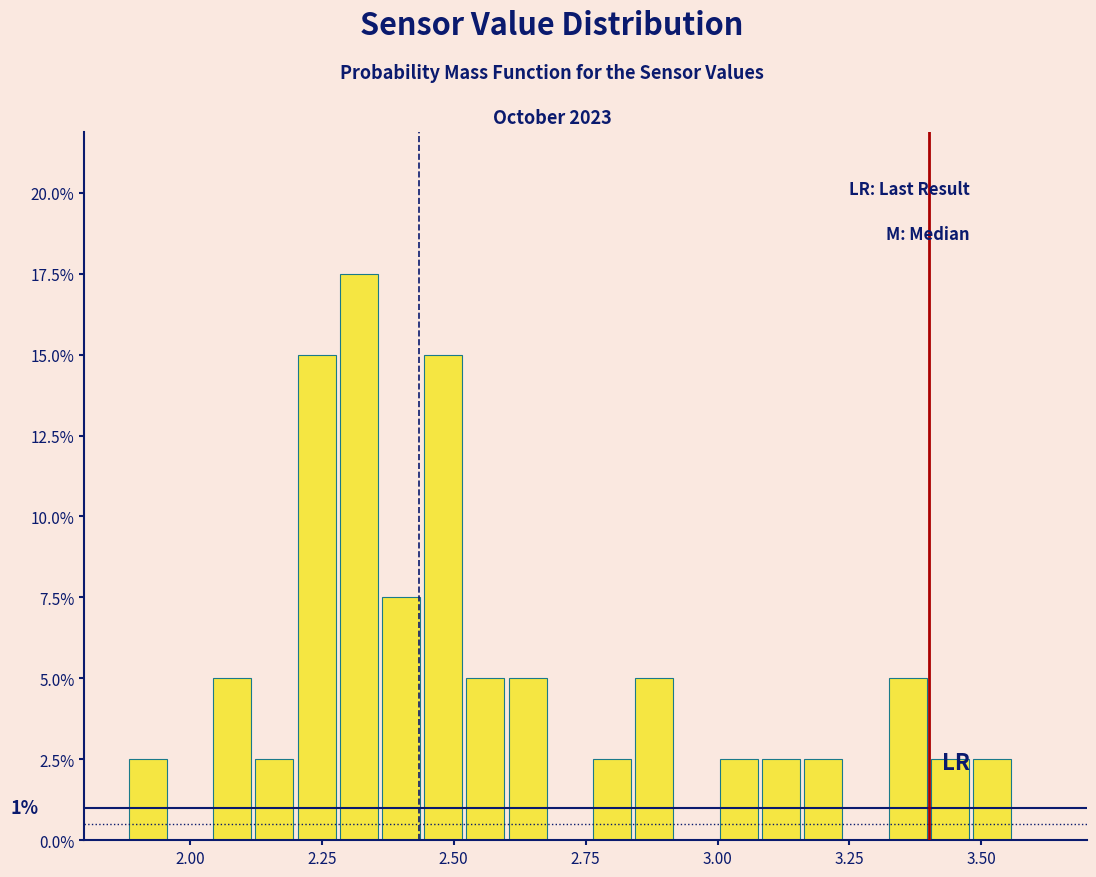

Around what value on the x-axis is the tallest bar? Give the approximate position of its centre, as read against the axis.

2.30